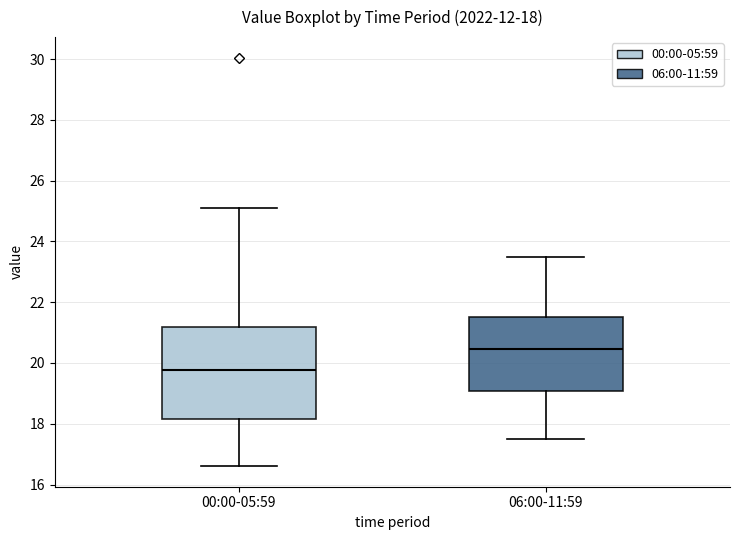

Which box has the lowest median line?

00:00-05:59